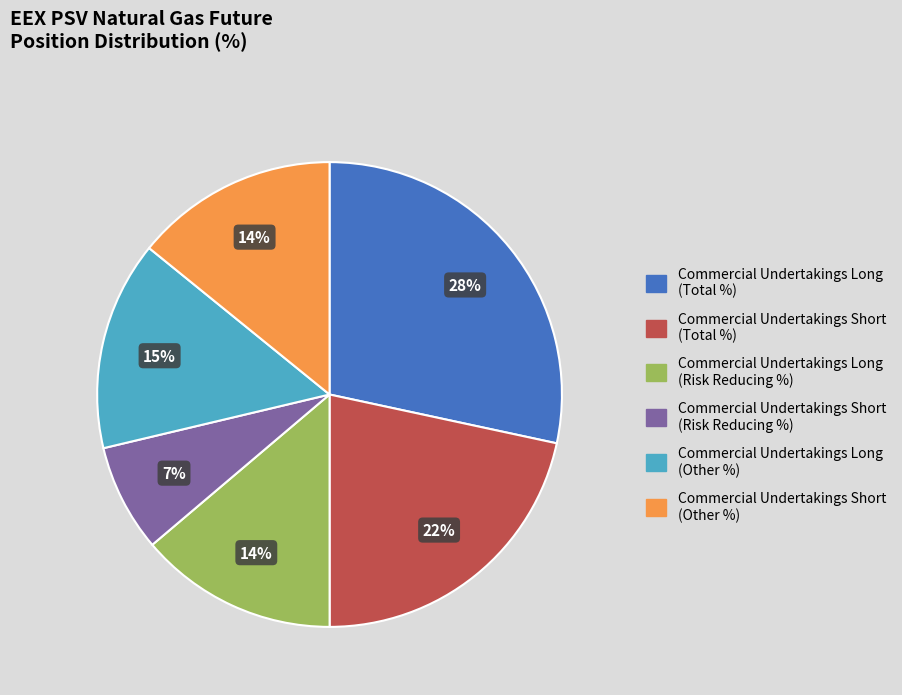

Does any single category account for the majority?

No